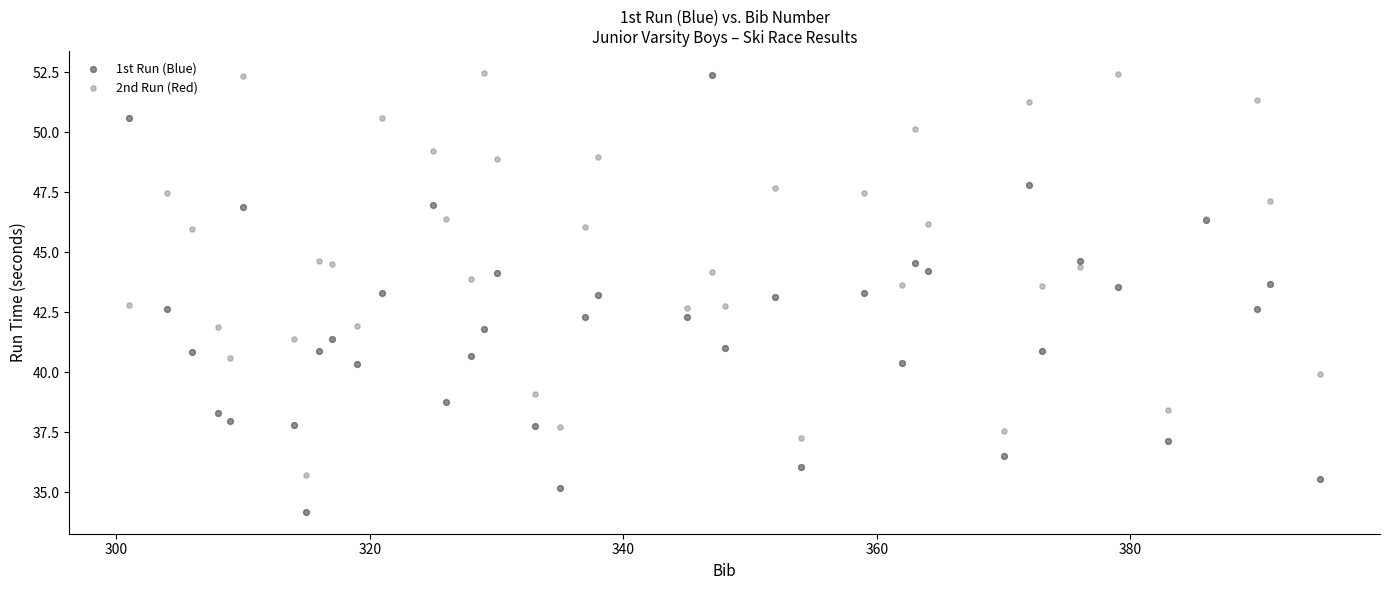

What is the X range (max minus min) for the scatter plot?

94.0